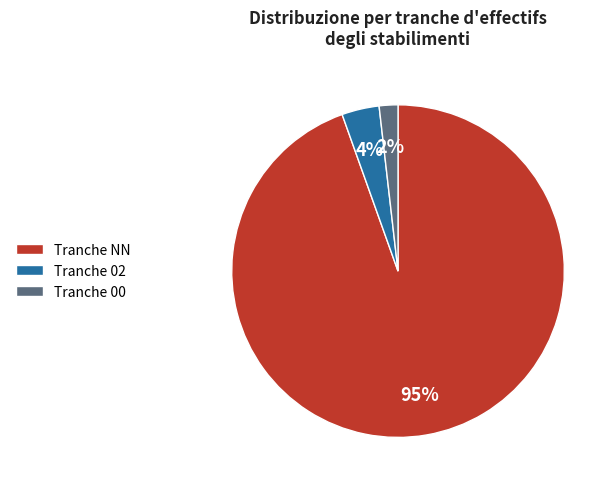

To the nearest percent, what is the average slice percentage?

33%